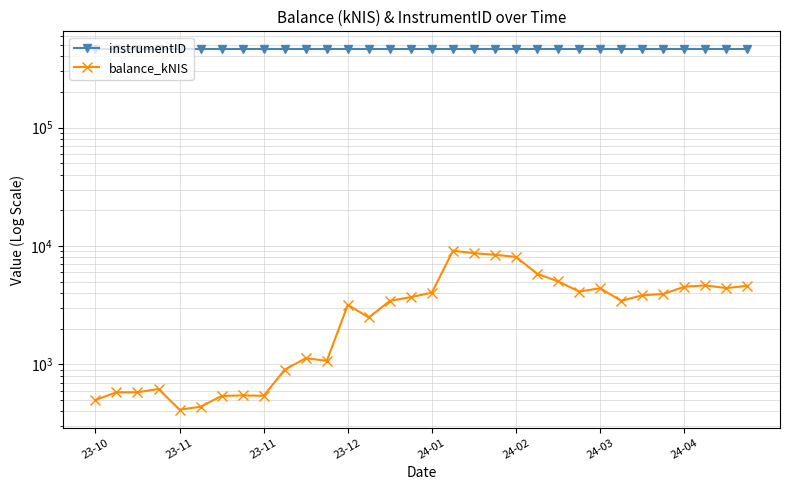

List the series in order of their peak value, lowest first.

balance_kNIS, instrumentID